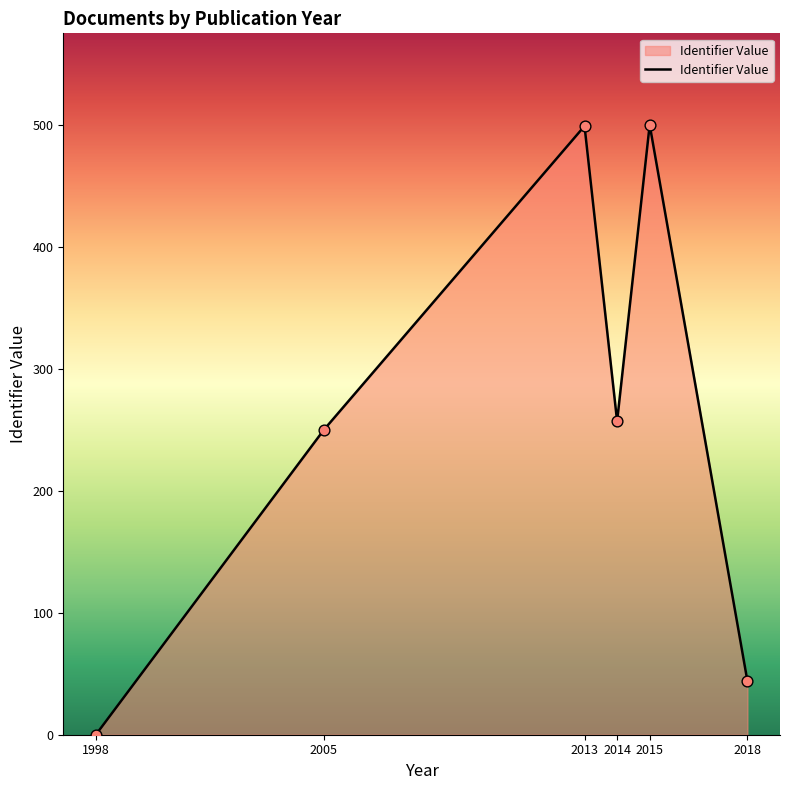

Which has a higher value, 2015 or 2014?

2015